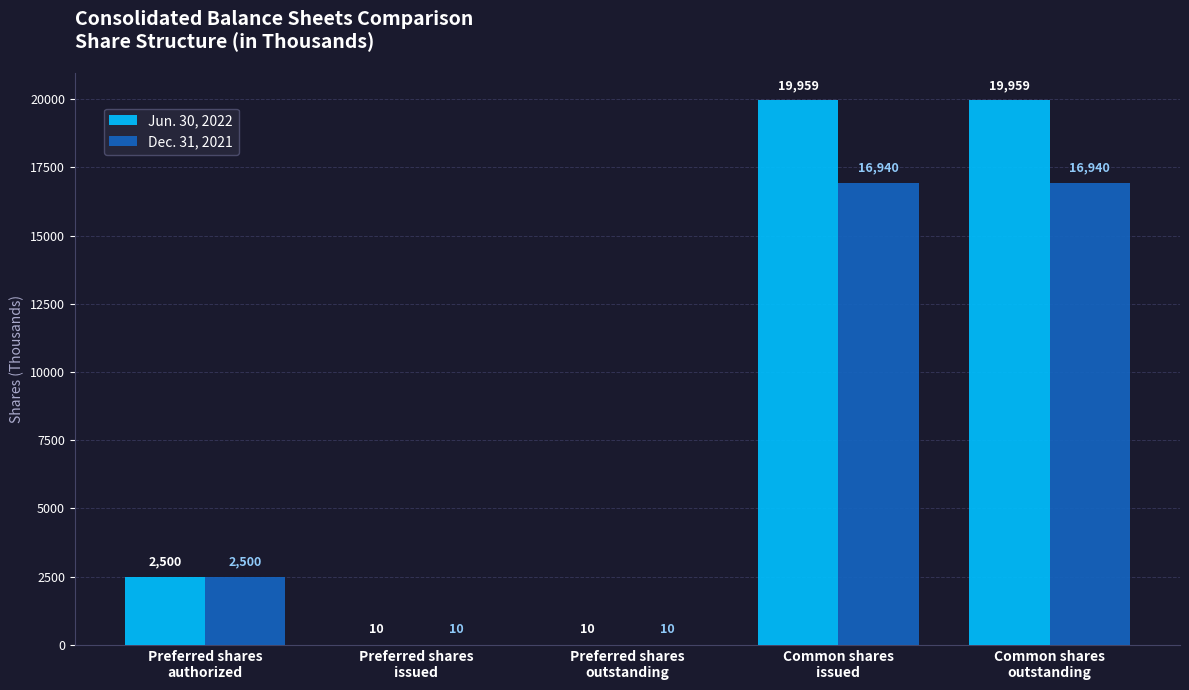

Which series has the largest total across all categories?

Jun. 30, 2022